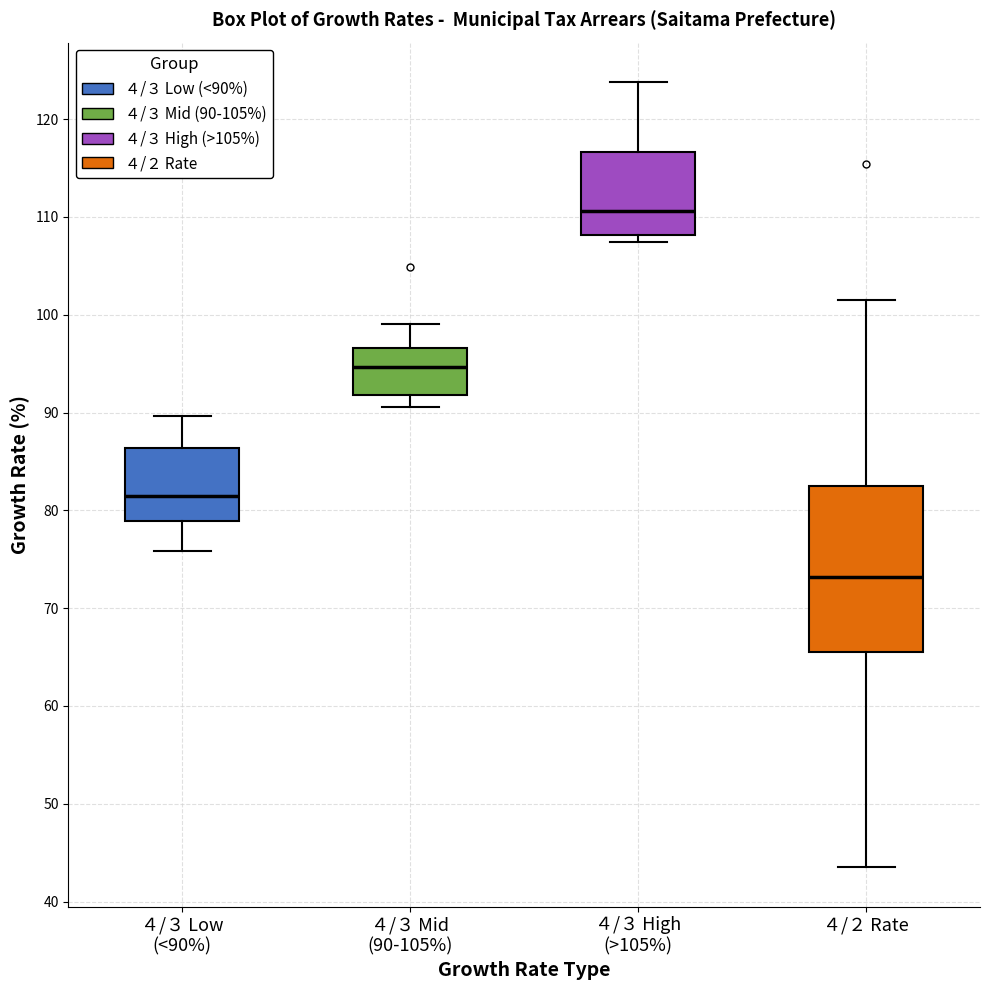

Comparing the boxes themselves (not the whiskers), which one is the tallest?

４/２ Rate